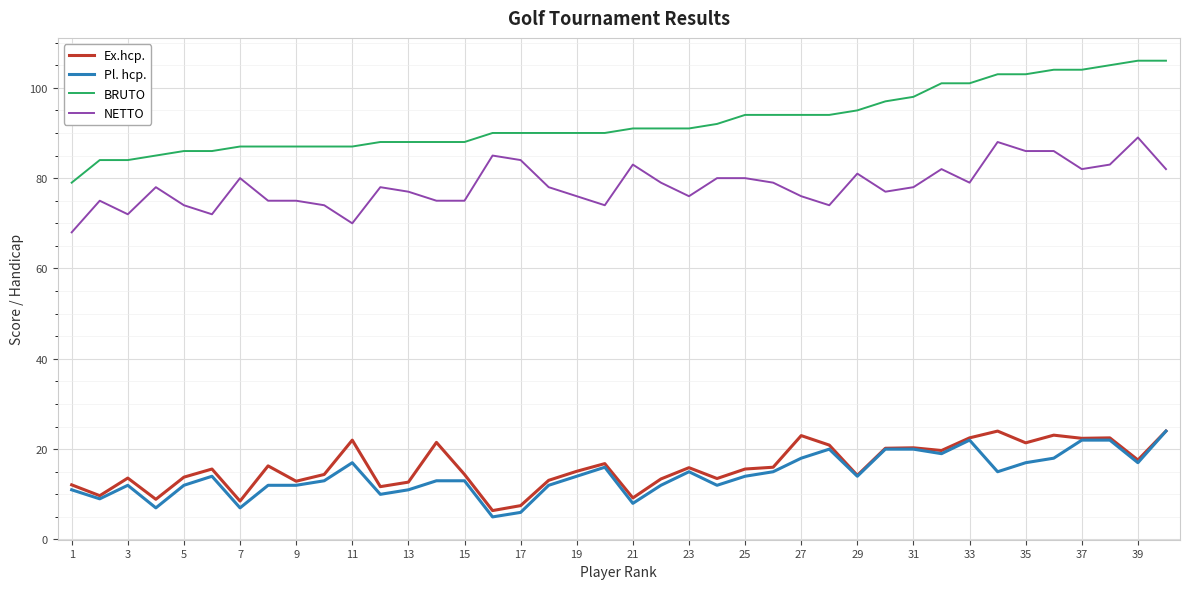

Which series has the largest total across all categories?

BRUTO